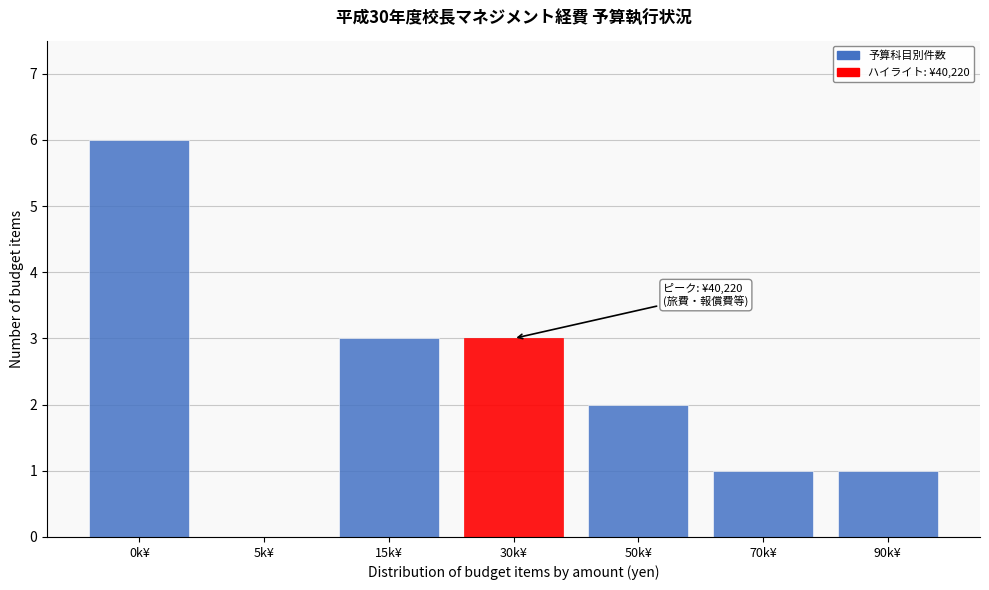

Reading left to right, list all the values displayed in this chart.

0k¥=6	5k¥=0	15k¥=3	30k¥=3	50k¥=2	70k¥=1	90k¥=1